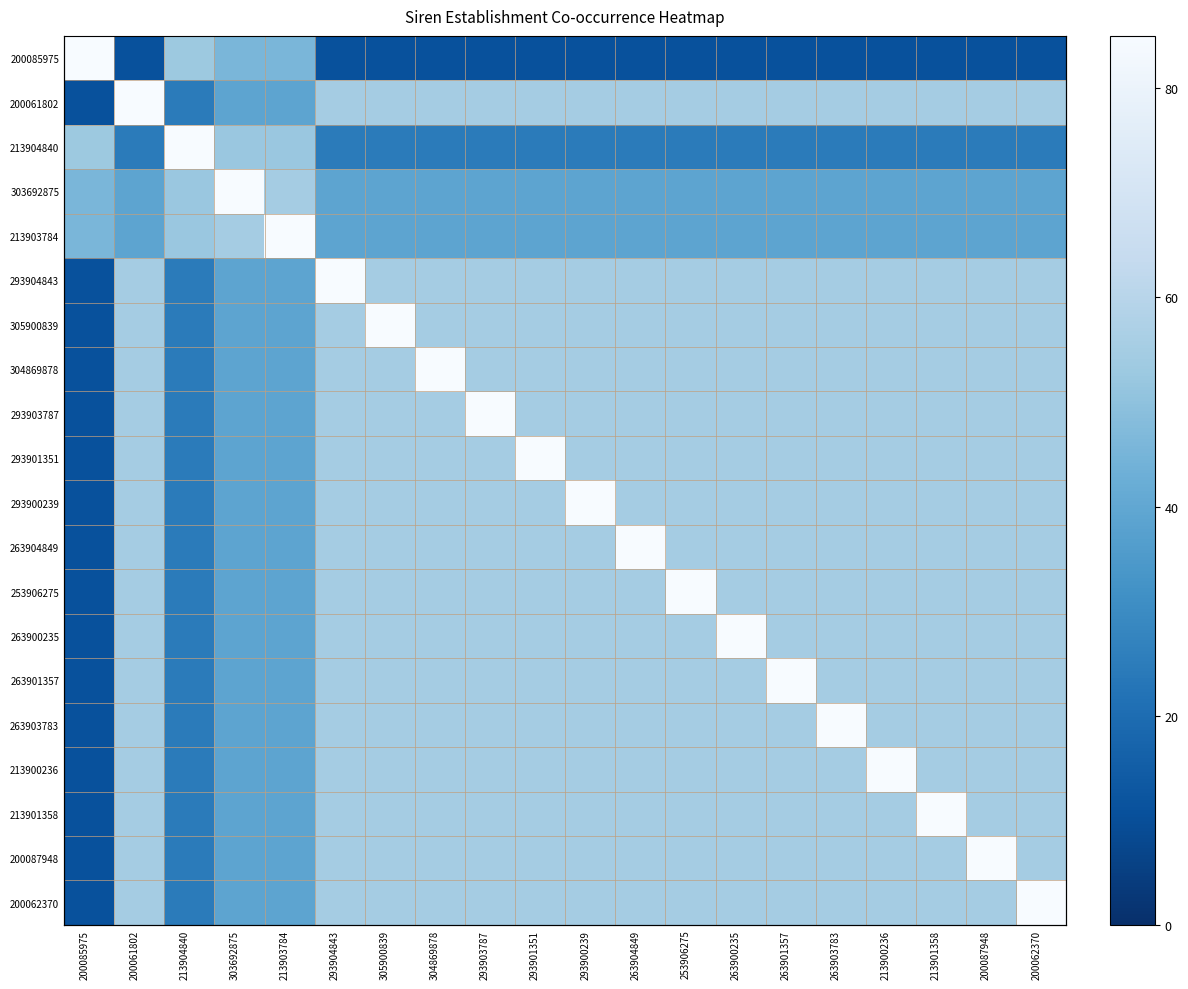

Which series has the largest total across all categories?

200061802